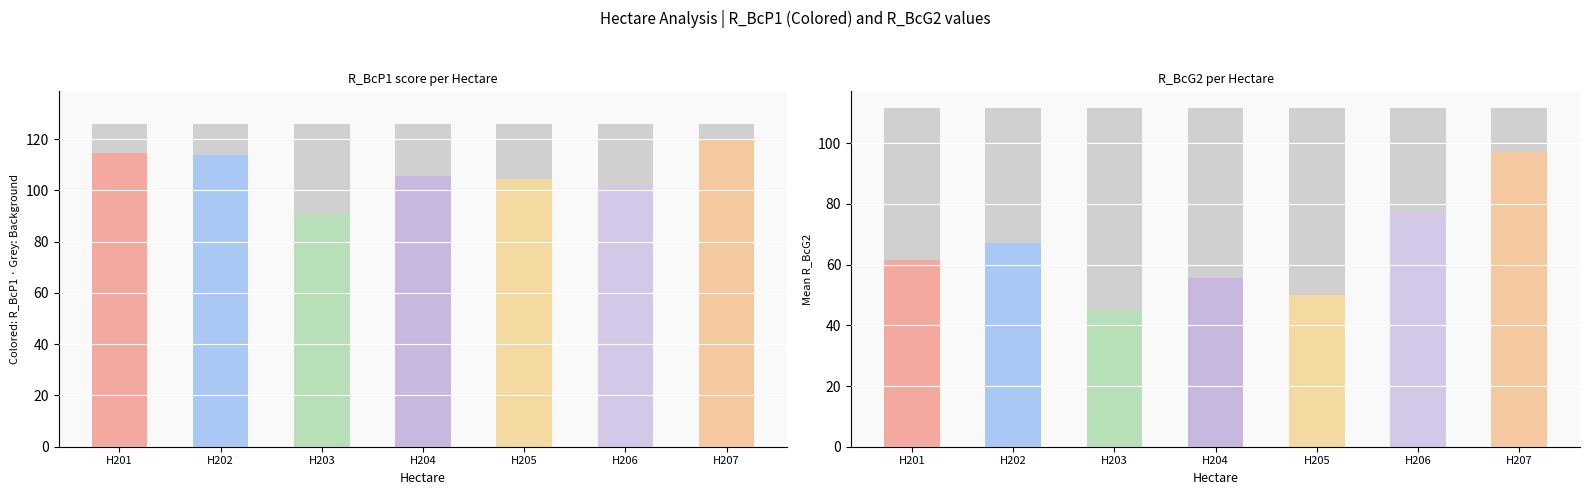

What is the highest value of the mean_R_BcG2 series?

97.0